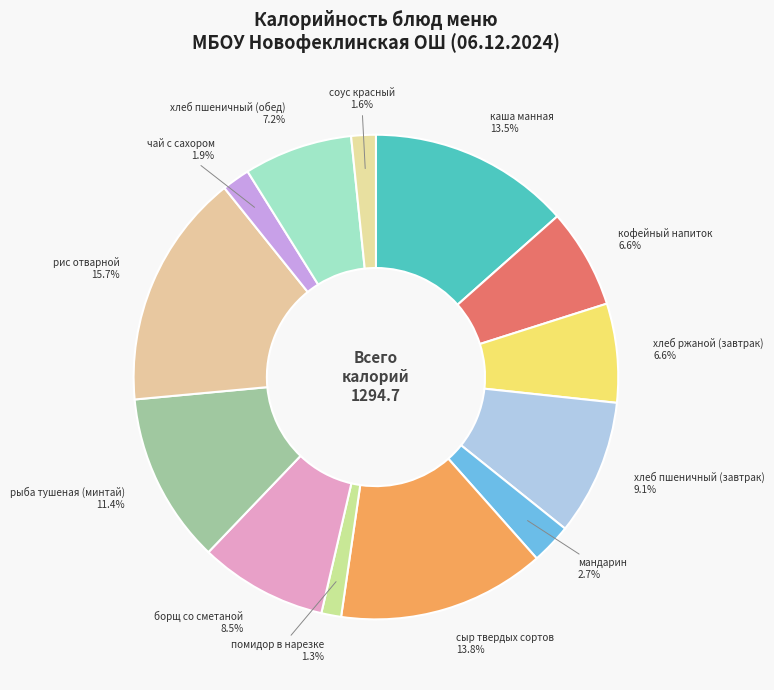

True or false: помидор в нарезке accounts for 11% of the total.

False